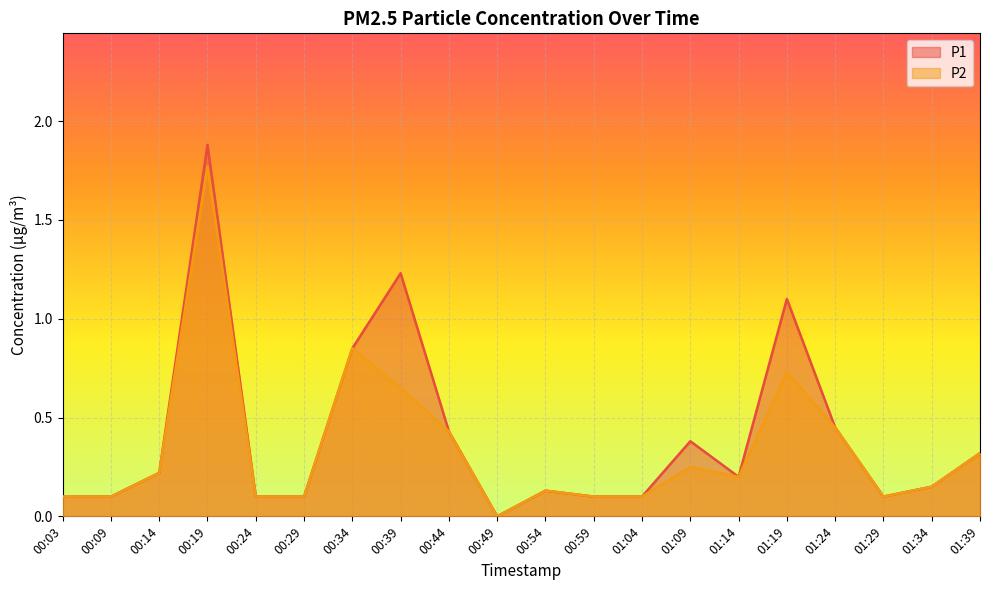

What are all the series names shown in the legend?

P1, P2